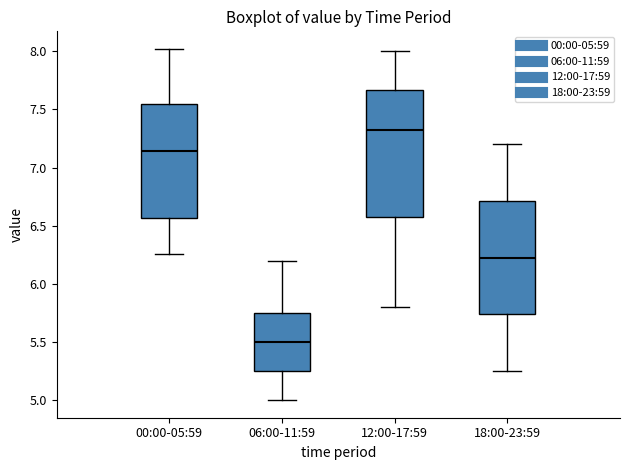

Reading left to right, read every box against the y-axis: the position of its median line, the range the box covers, and the ends of its whiskers. The values are not printed on the chart, so give them approximately, as read against the axis.

00:00-05:59: median 7.15, box 6.55 to 7.55, whiskers 6.25 to 8.00
06:00-11:59: median 5.50, box 5.25 to 5.75, whiskers 5.00 to 6.20
12:00-17:59: median 7.35, box 6.60 to 7.65, whiskers 5.80 to 8.00
18:00-23:59: median 6.25, box 5.75 to 6.70, whiskers 5.25 to 7.20